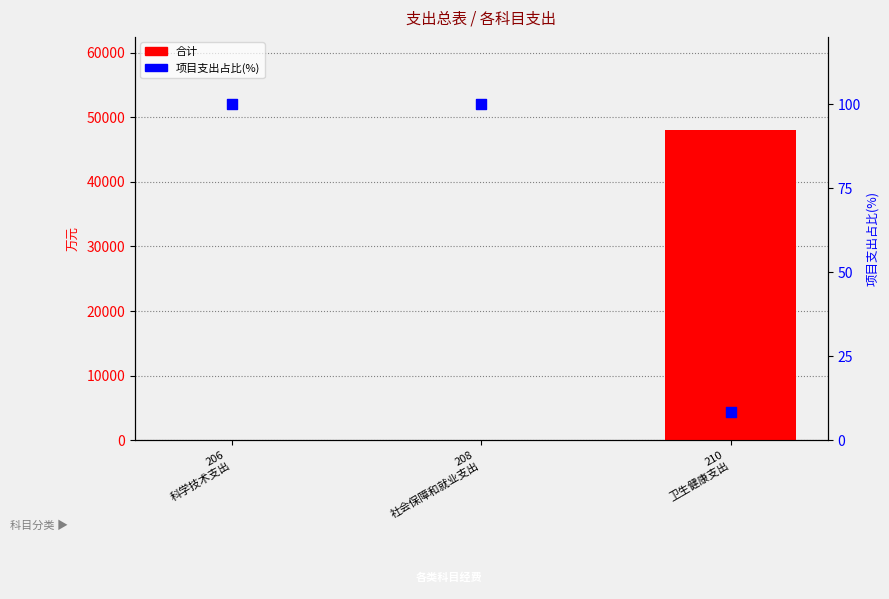

Which series has the largest Y range (max minus min)?

合计